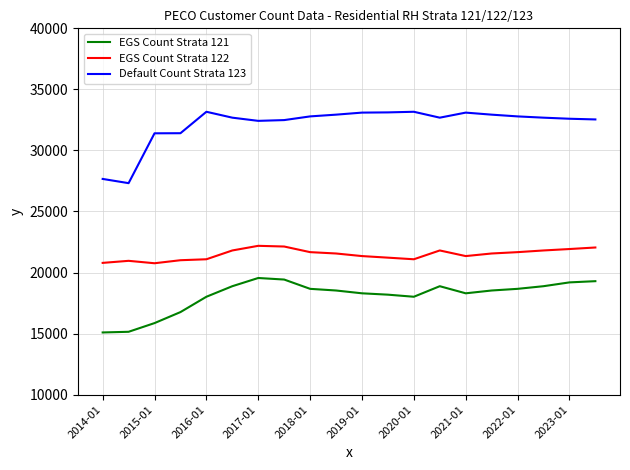

True or false: EGS Count Strata 121 and Default Count Strata 123 intersect in this chart.

False